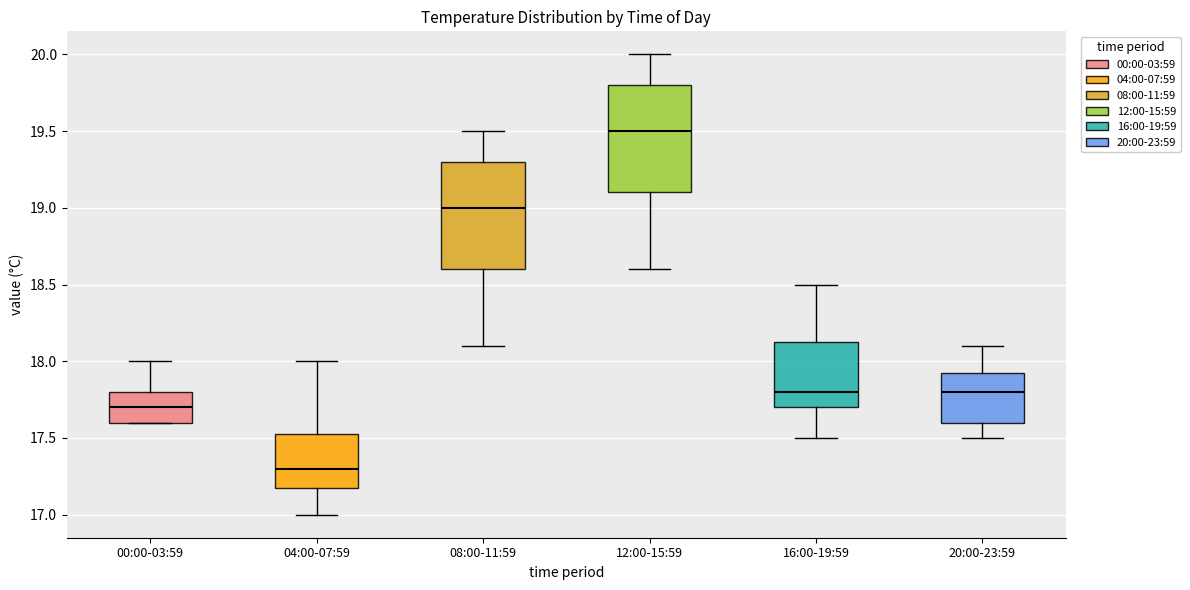

Reading left to right, read every box against the y-axis: the position of its median line, the range the box covers, and the ends of its whiskers. The values are not printed on the chart, so give them approximately, as read against the axis.

00:00-03:59: median 17.70, box 17.60 to 17.80, whiskers 17.60 to 18.00
04:00-07:59: median 17.30, box 17.20 to 17.55, whiskers 17.00 to 18.00
08:00-11:59: median 19.00, box 18.60 to 19.30, whiskers 18.10 to 19.50
12:00-15:59: median 19.50, box 19.10 to 19.80, whiskers 18.60 to 20.00
16:00-19:59: median 17.80, box 17.70 to 18.15, whiskers 17.50 to 18.50
20:00-23:59: median 17.80, box 17.60 to 17.95, whiskers 17.50 to 18.10